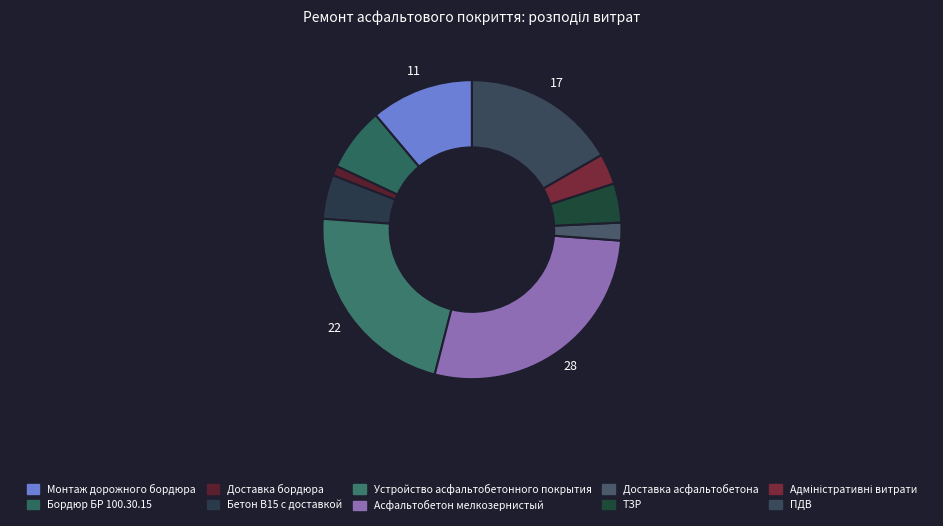

Is Адміністративні витрати the majority of the pie?

No